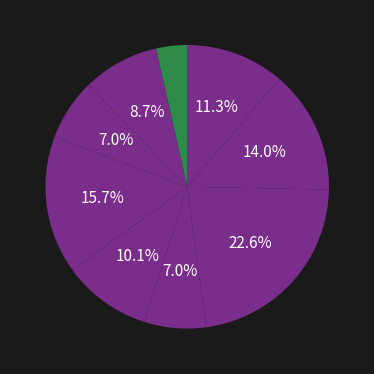

How many slices are in this pie chart?

9